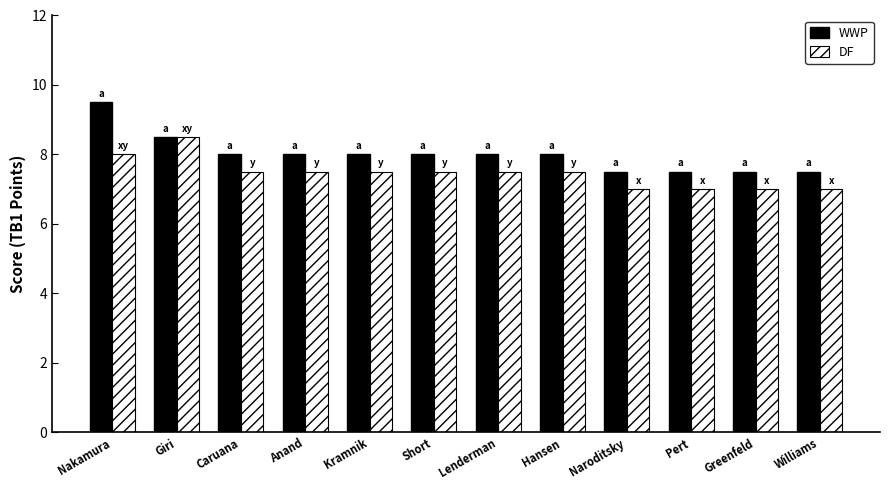

What is the spread (max minus min) of values at Caruana?

0.5